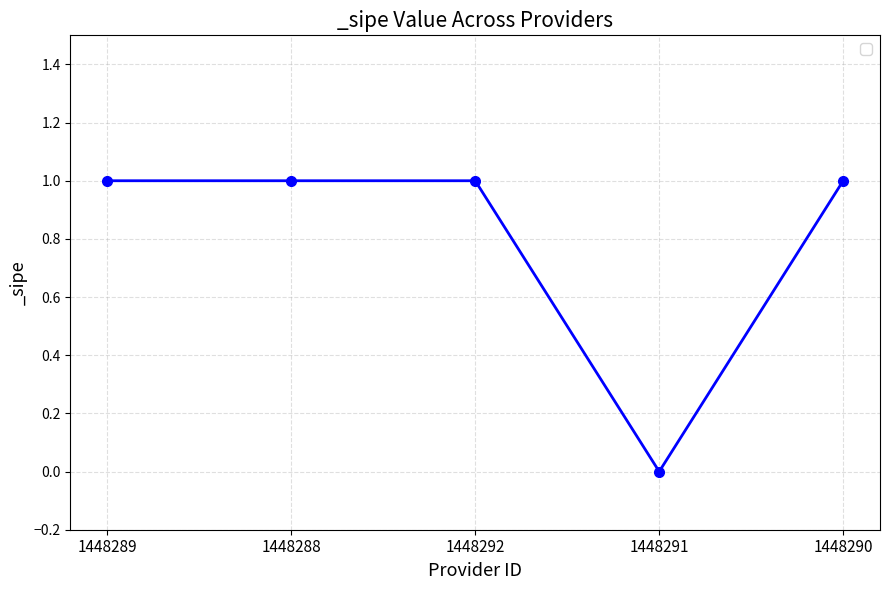

Count the number of data series in this chart.

1